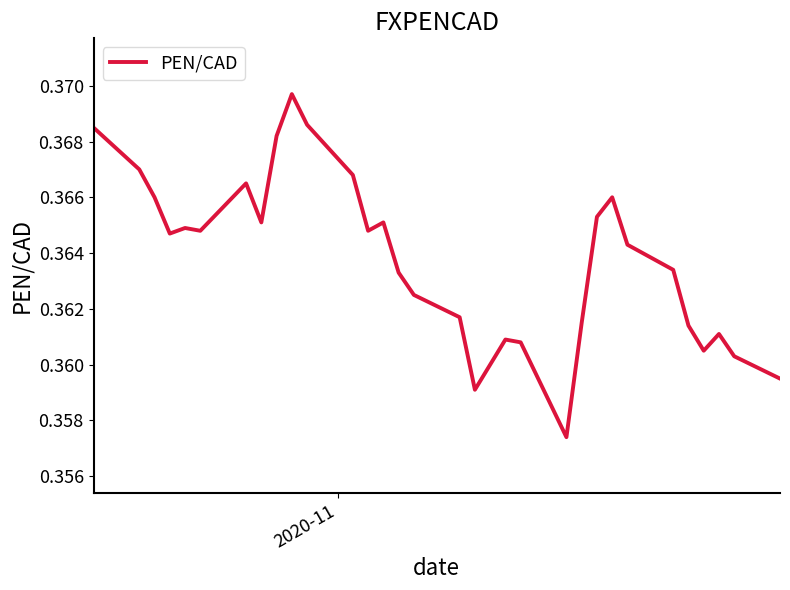

Is this an area chart (filled region under the line)?

No